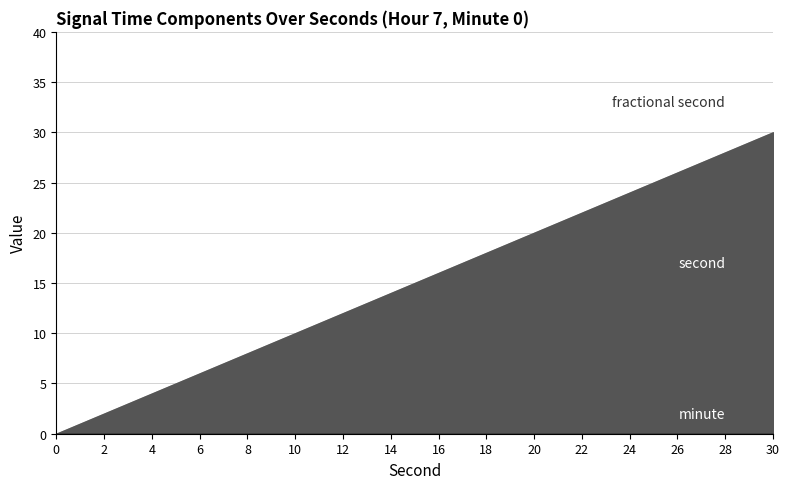

Does the chart have visible grid lines?

Yes